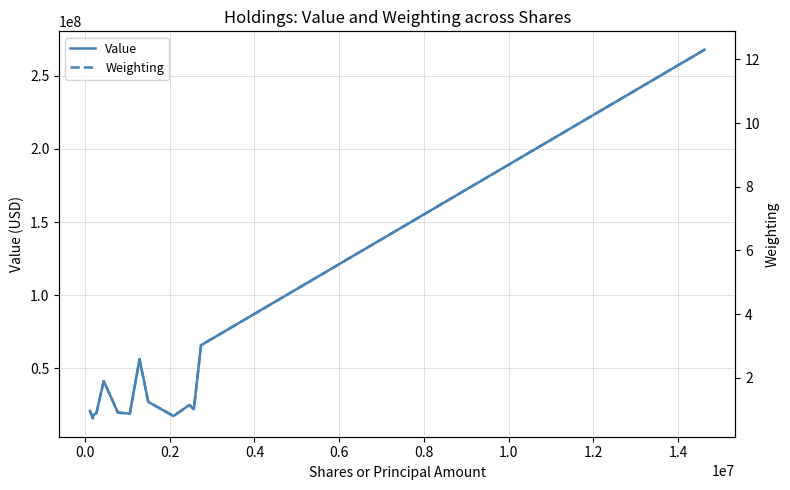

What is the lowest value of the Value series?

15813000